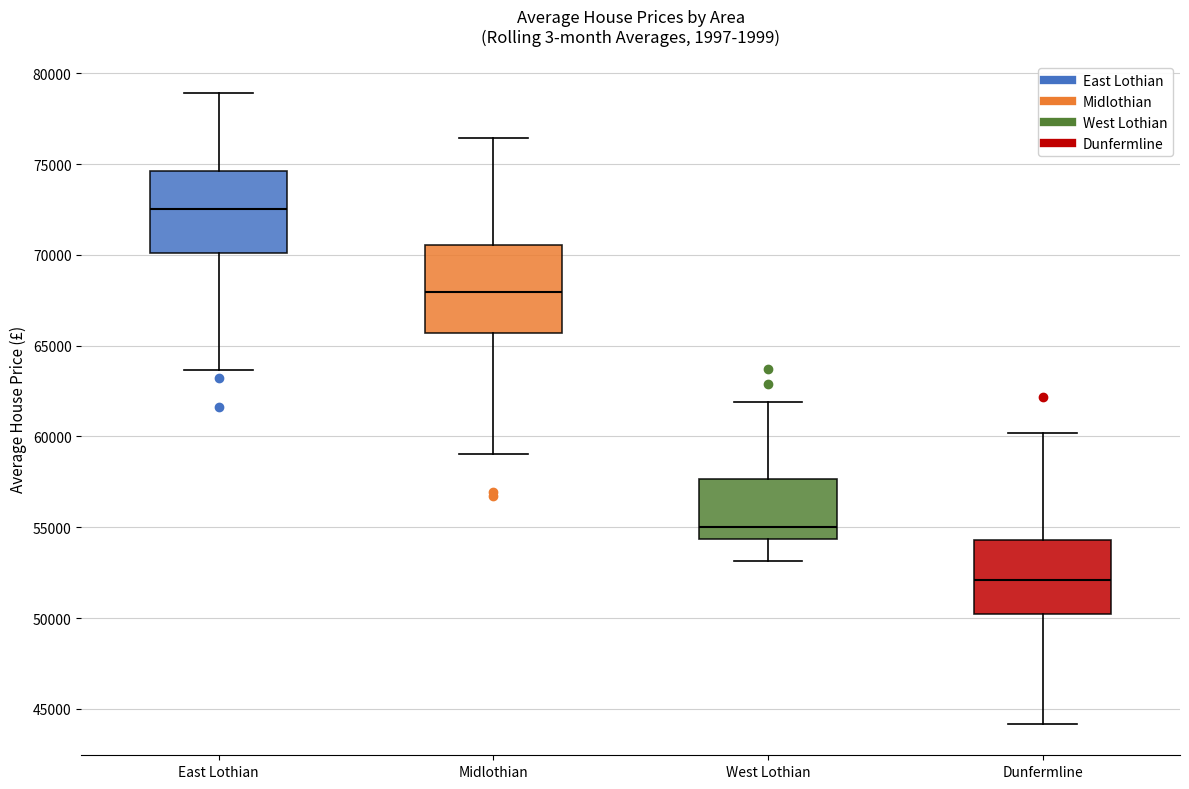

Reading left to right, read every box against the y-axis: the position of its median line, the range the box covers, and the ends of its whiskers. The values are not printed on the chart, so give them approximately, as read against the axis.

East Lothian: median 72500, box 70000 to 74500, whiskers 63500 to 79000
Midlothian: median 68000, box 65500 to 70500, whiskers 59000 to 76500
West Lothian: median 55000, box 54500 to 57500, whiskers 53000 to 62000
Dunfermline: median 52000, box 50000 to 54500, whiskers 44000 to 60000